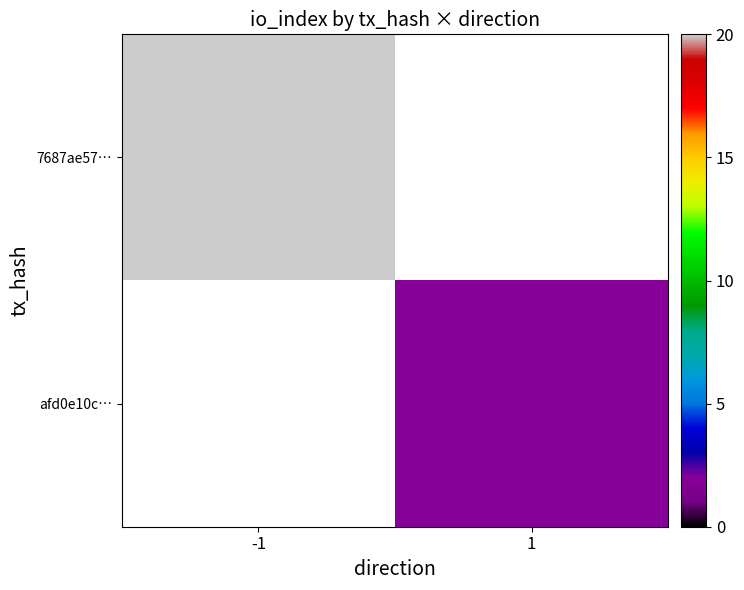

The 7687ae57… series shows 26.1 at -1. True or false?

False